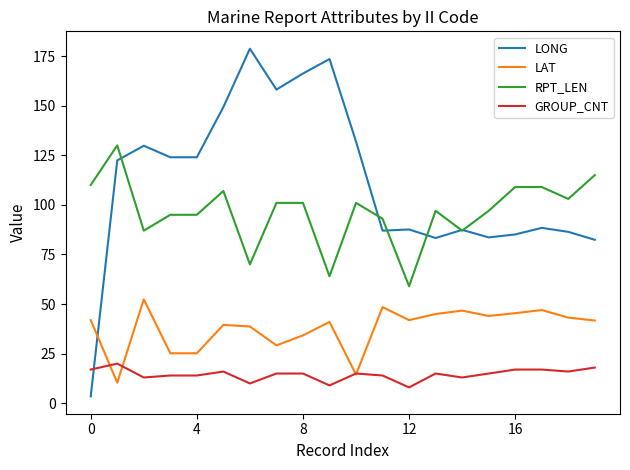

List the series in order of their overall mean, lowest first.

GROUP_CNT, LAT, RPT_LEN, LONG